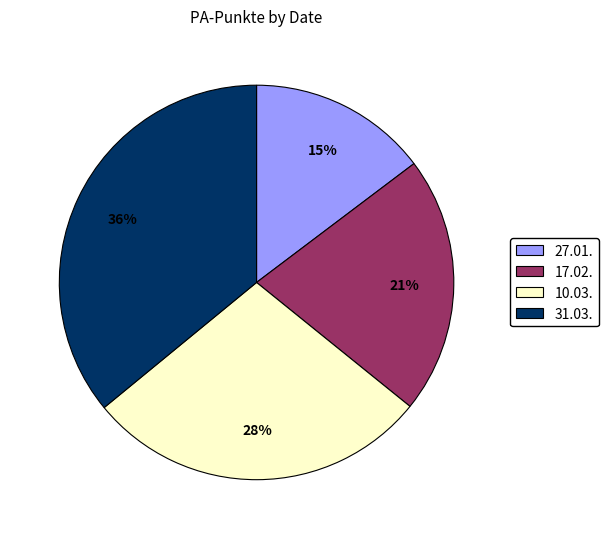

Rank the categories by value from highest to lowest.

31.03., 10.03., 17.02., 27.01.